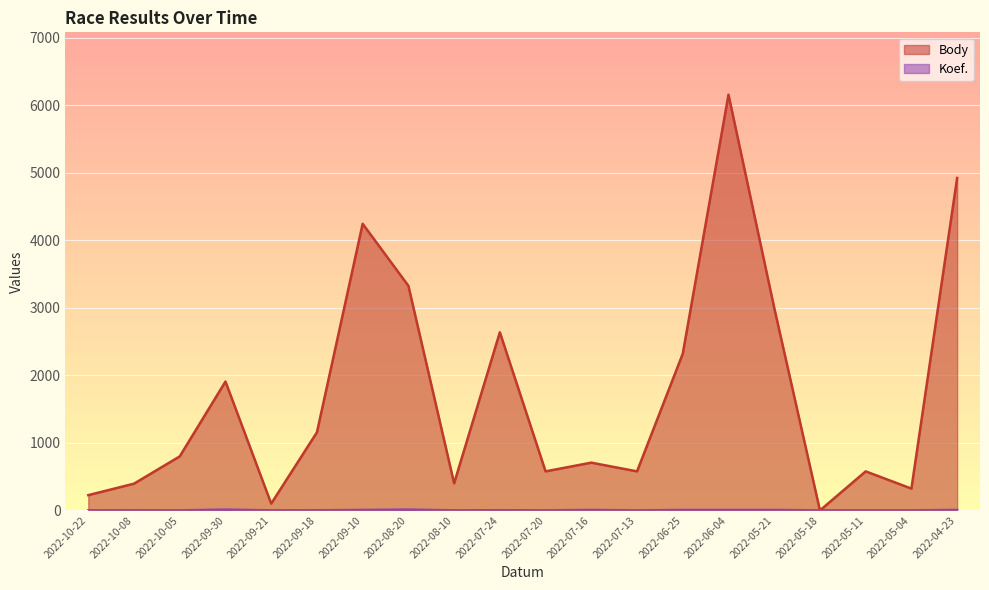

How many lines are shown in the chart?

2